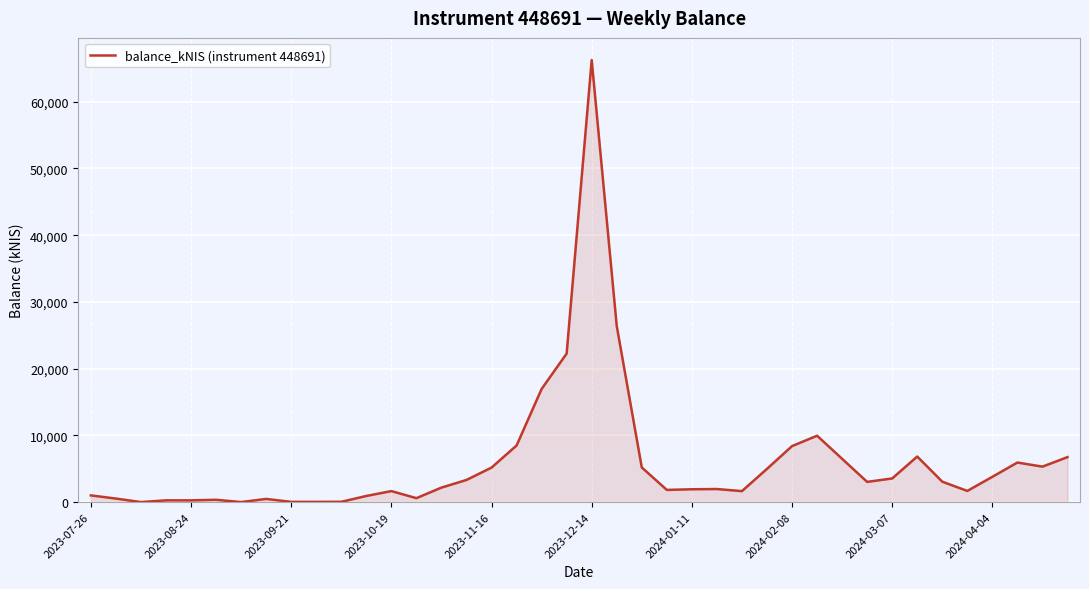

What is the difference between the maximum and minimum values?

66256.7